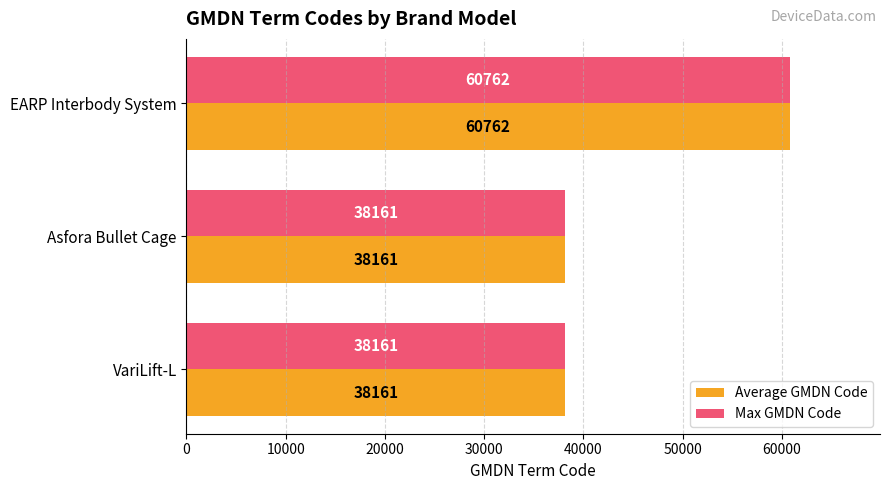

What is the sum of all Max GMDN Code values?

137084